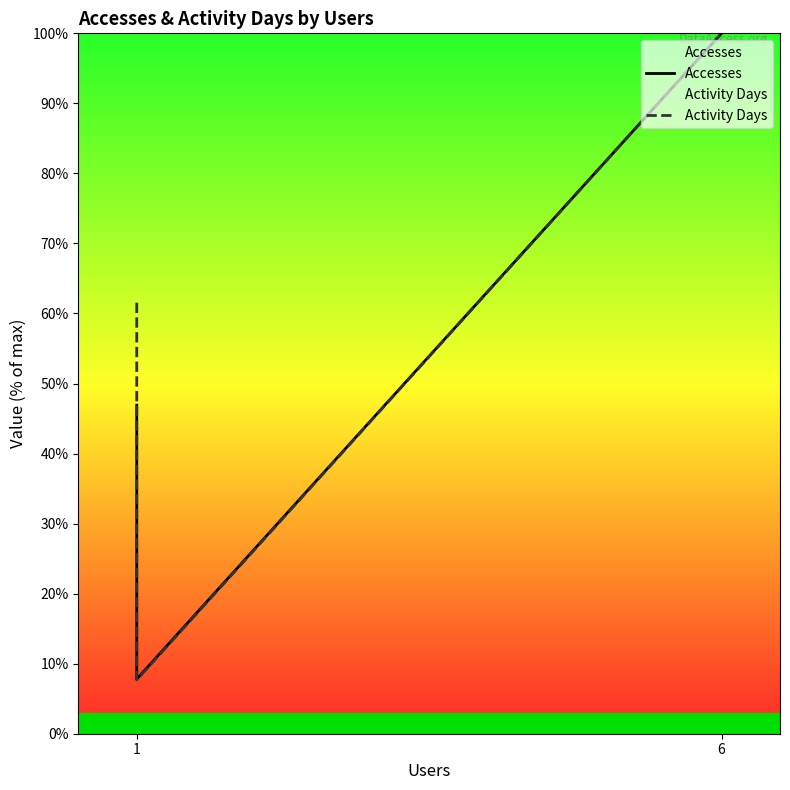

At how many categories does at least one series exceed 37?

2